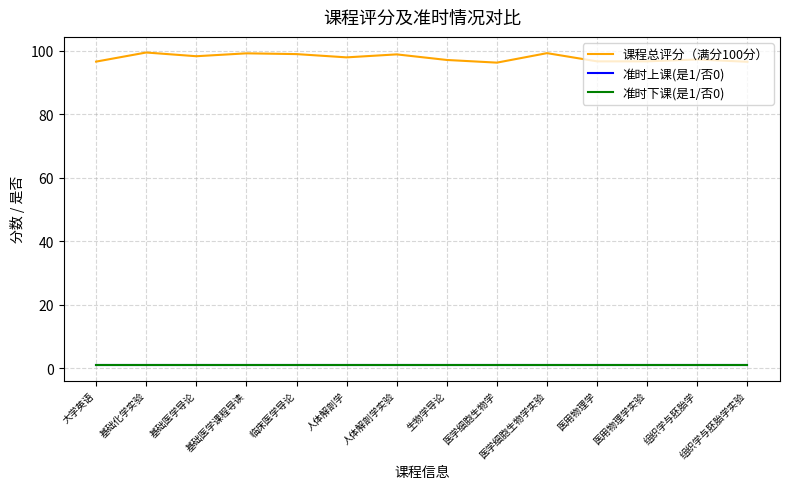

Is this an area chart (filled region under the line)?

No